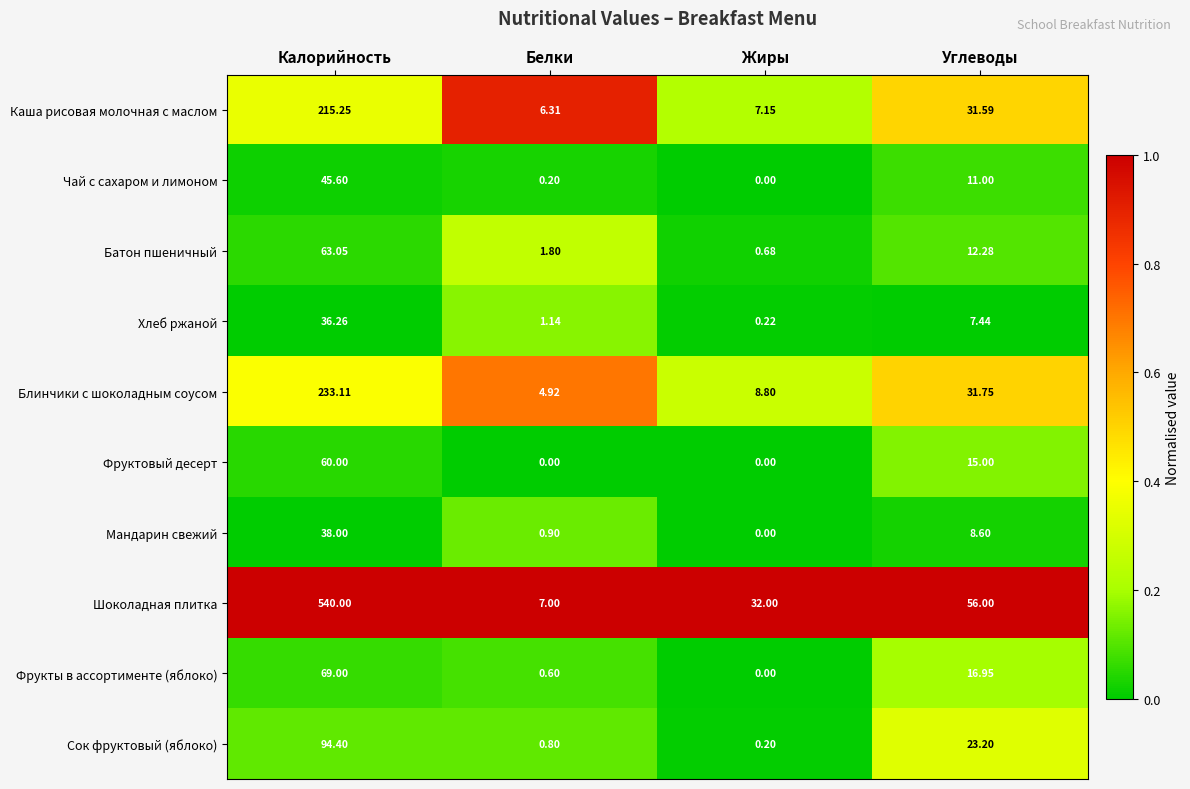

How many categories are shown in the chart?

4